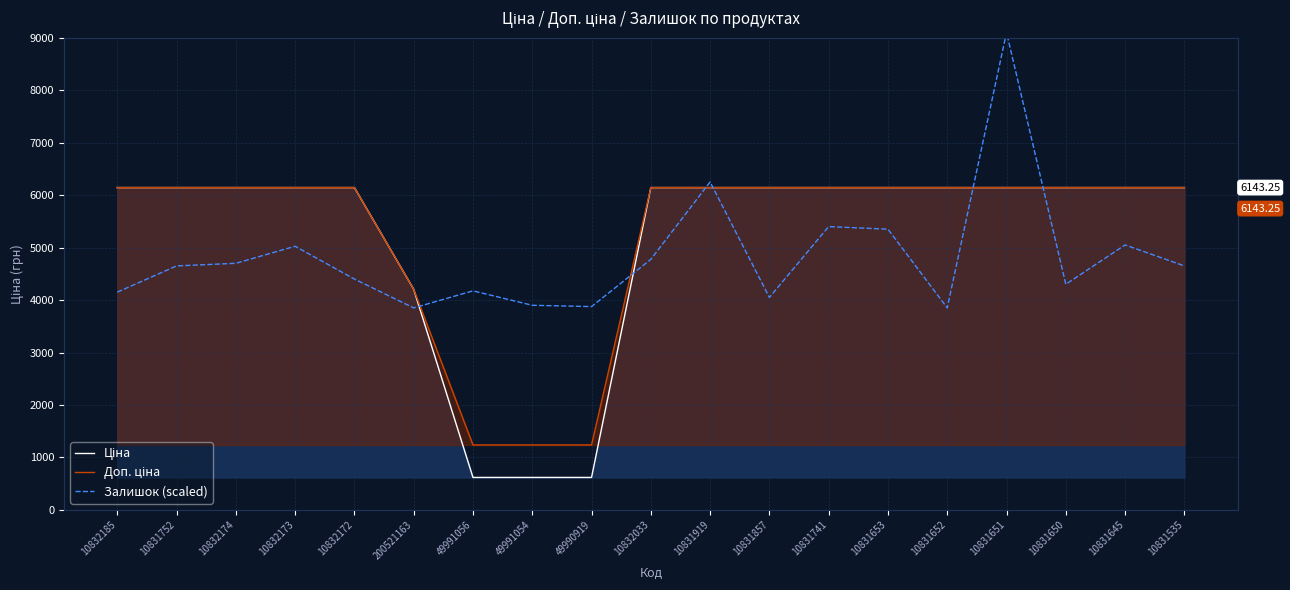

At which category does the chart reach its peak across all series?

10831651